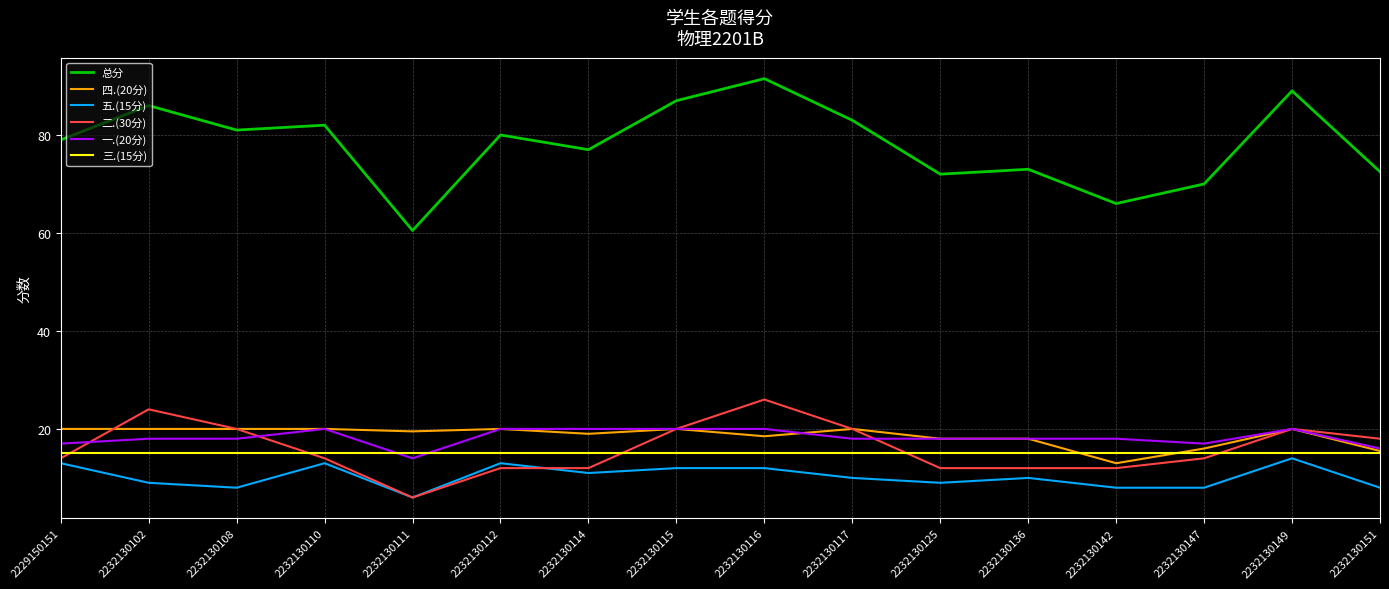

At which label is 总分 closest to 76?

2232130114